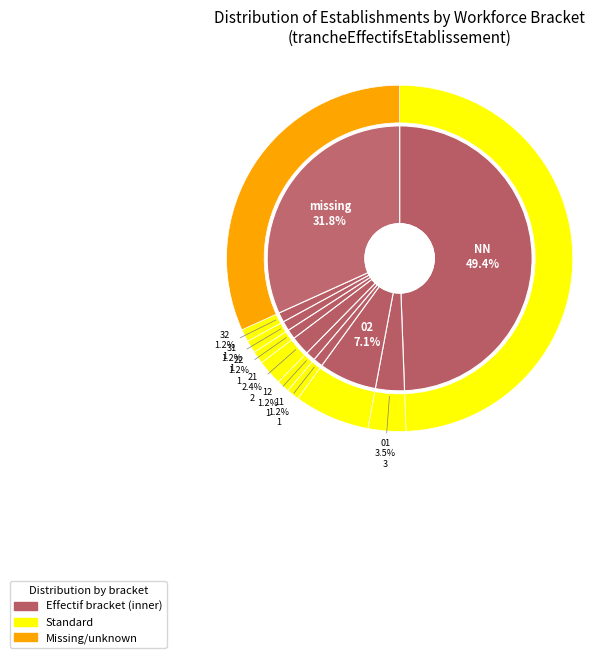

What percentage is the 21 slice, to the nearest percent?

2%